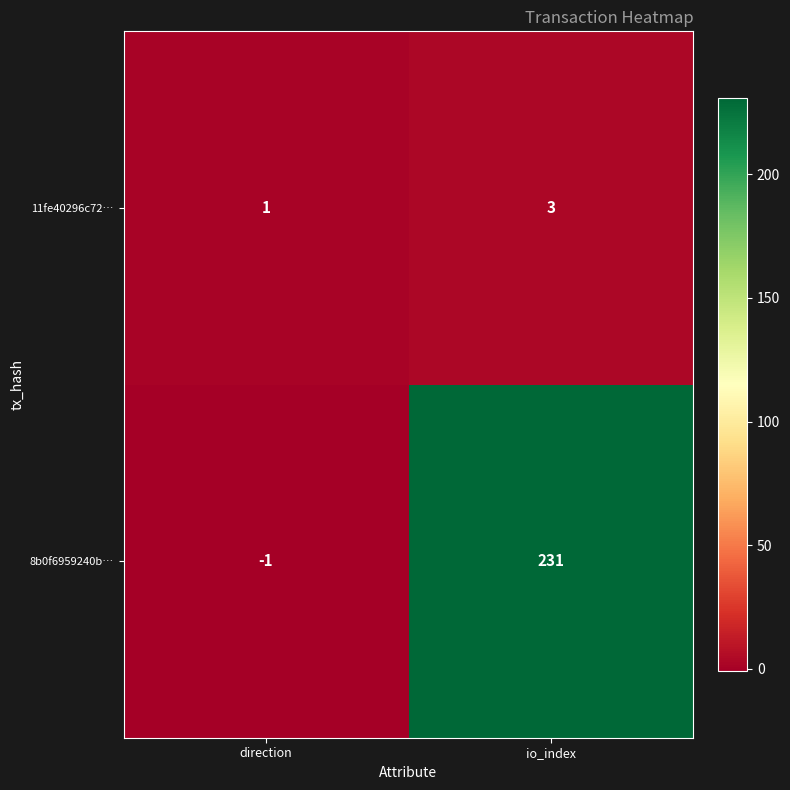

How many data points does each series have?

2